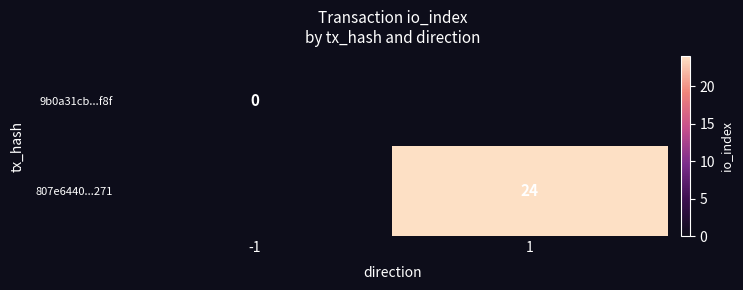

True or false: 807e6440...271 has a value of 6 at 1.

False